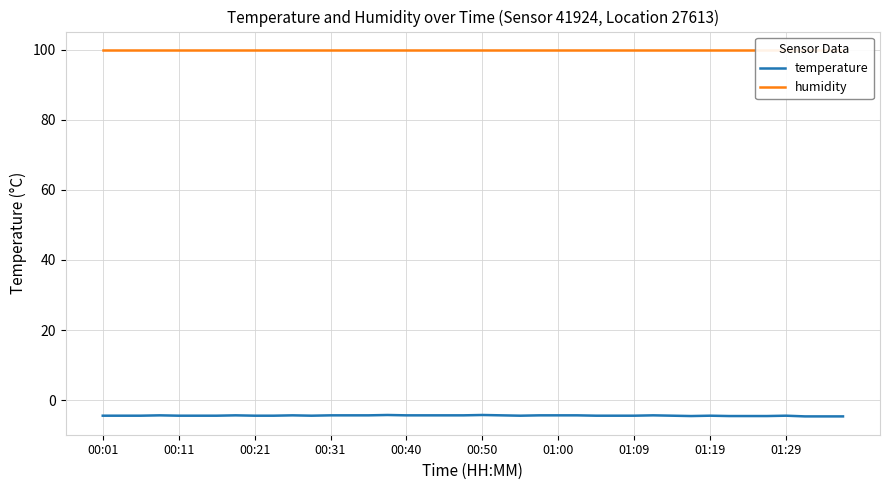

What is the difference between the maximum and minimum values in the temperature series?

0.4